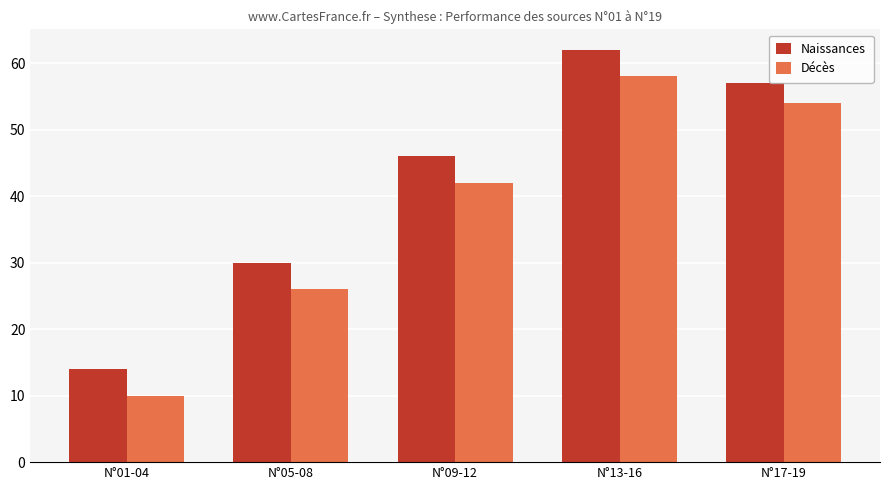

Reading right to left, extract all data points from this chart.

Naissances: N°17-19=57	N°13-16=62	N°09-12=46	N°05-08=30	N°01-04=14
Décès: N°17-19=54	N°13-16=58	N°09-12=42	N°05-08=26	N°01-04=10